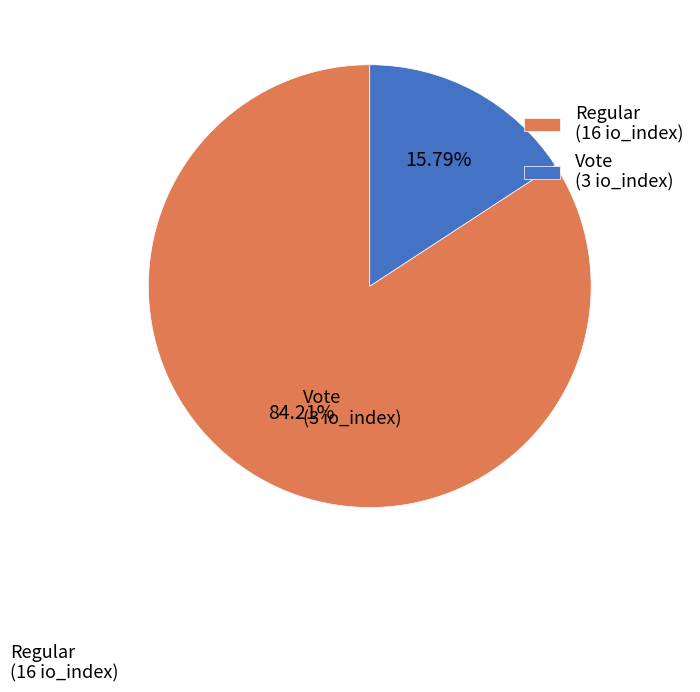

Is it true that Regular is 84% of the pie?

True